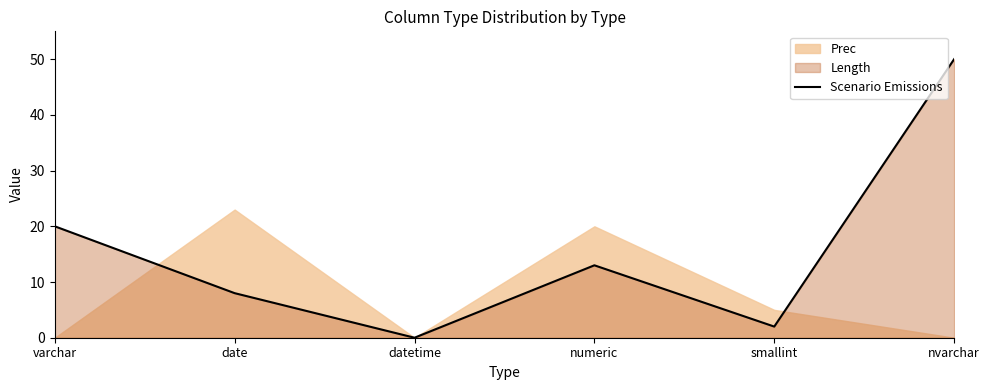

What is the label of the 5th point from the left?

smallint